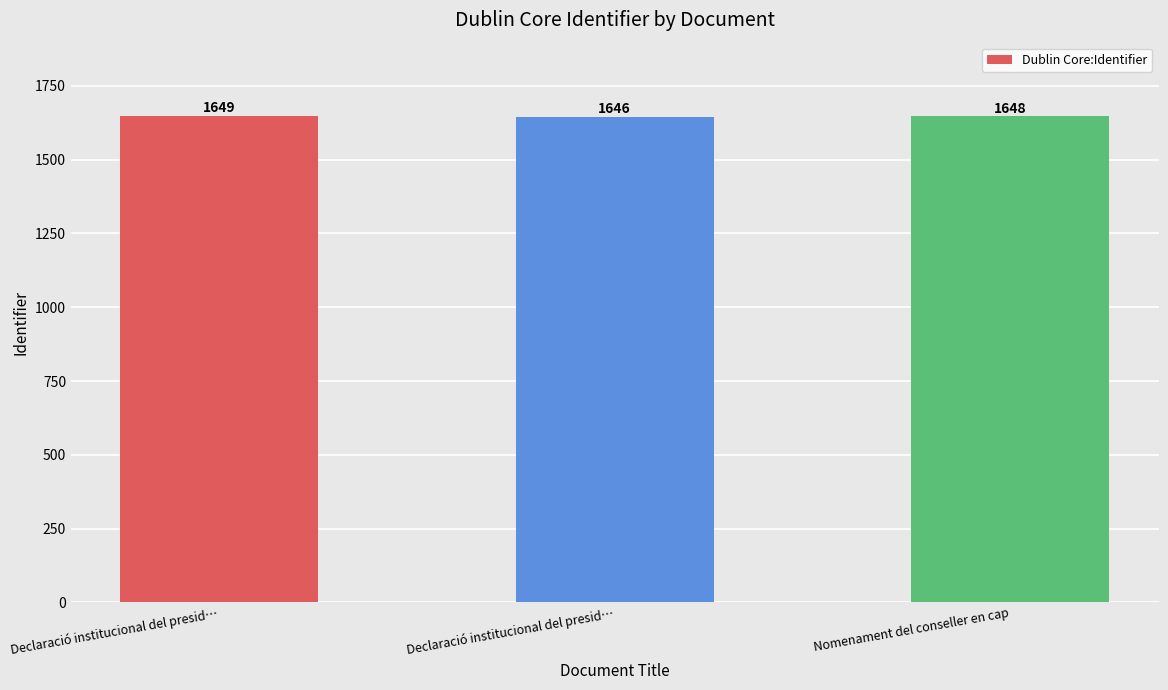

The chart shows a value of 2391 at Declaració institucional del presid…. True or false?

False